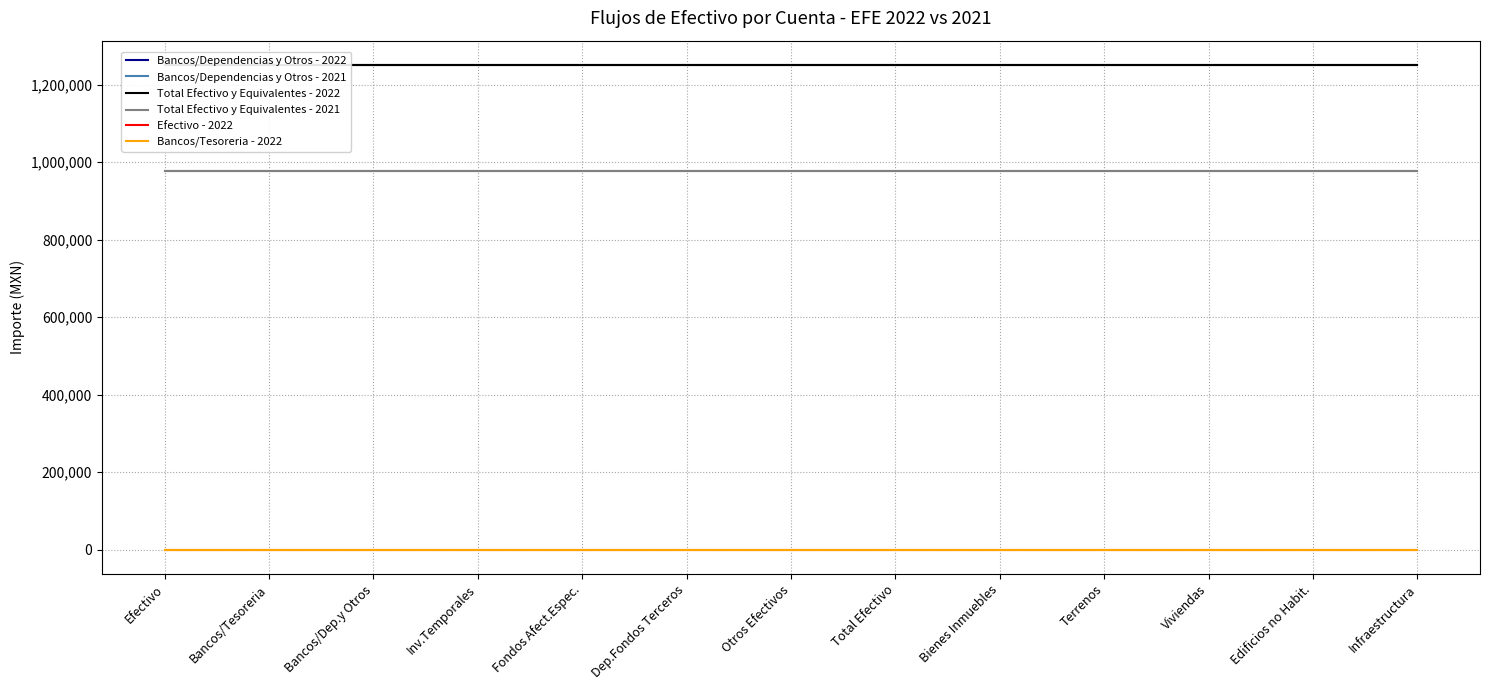

At which label is Efectivo - 2022 closest to 0?

Efectivo